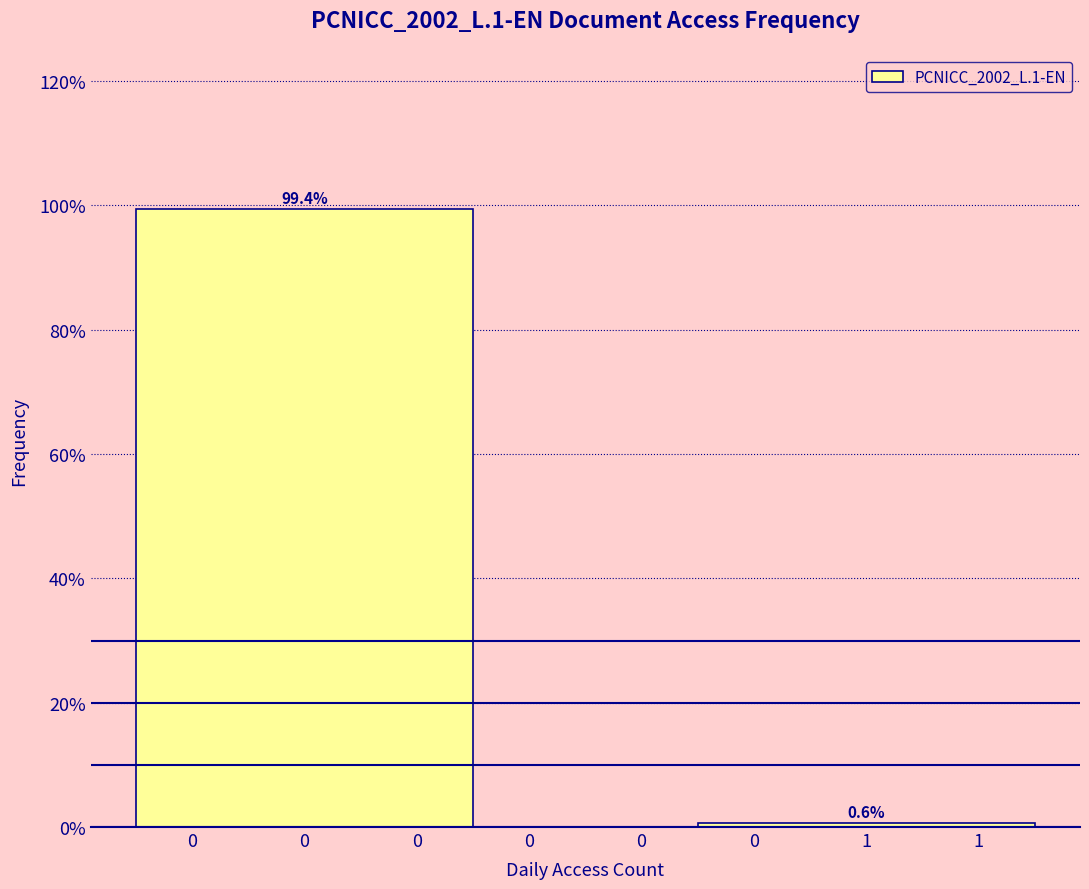

Reading left to right, transcribe all the data shown in this chart.

99.4	0.6